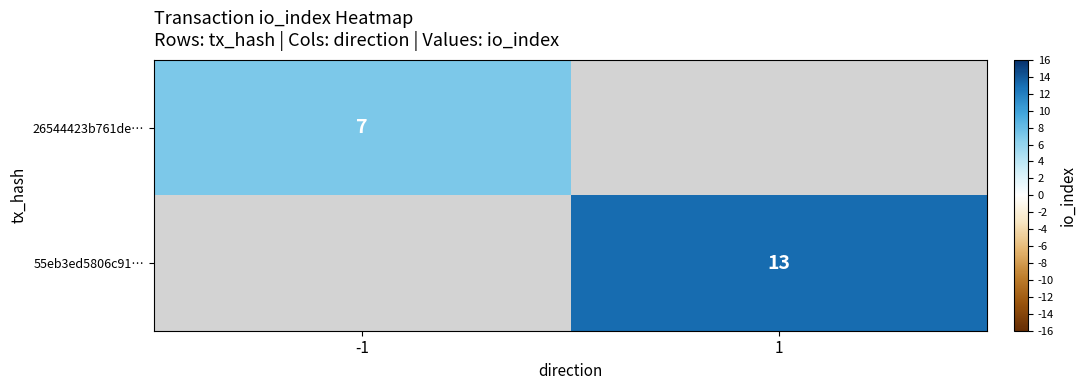

The 26544423b761de… series shows 7 at -1. True or false?

True